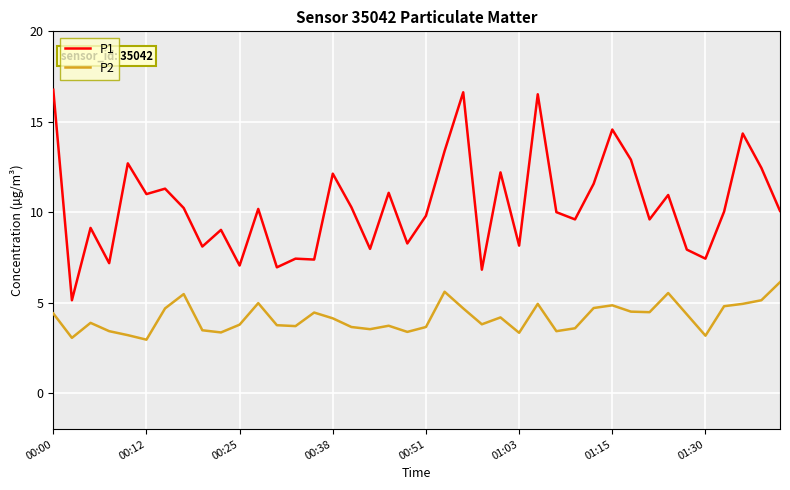

Which series has the largest total across all categories?

P1